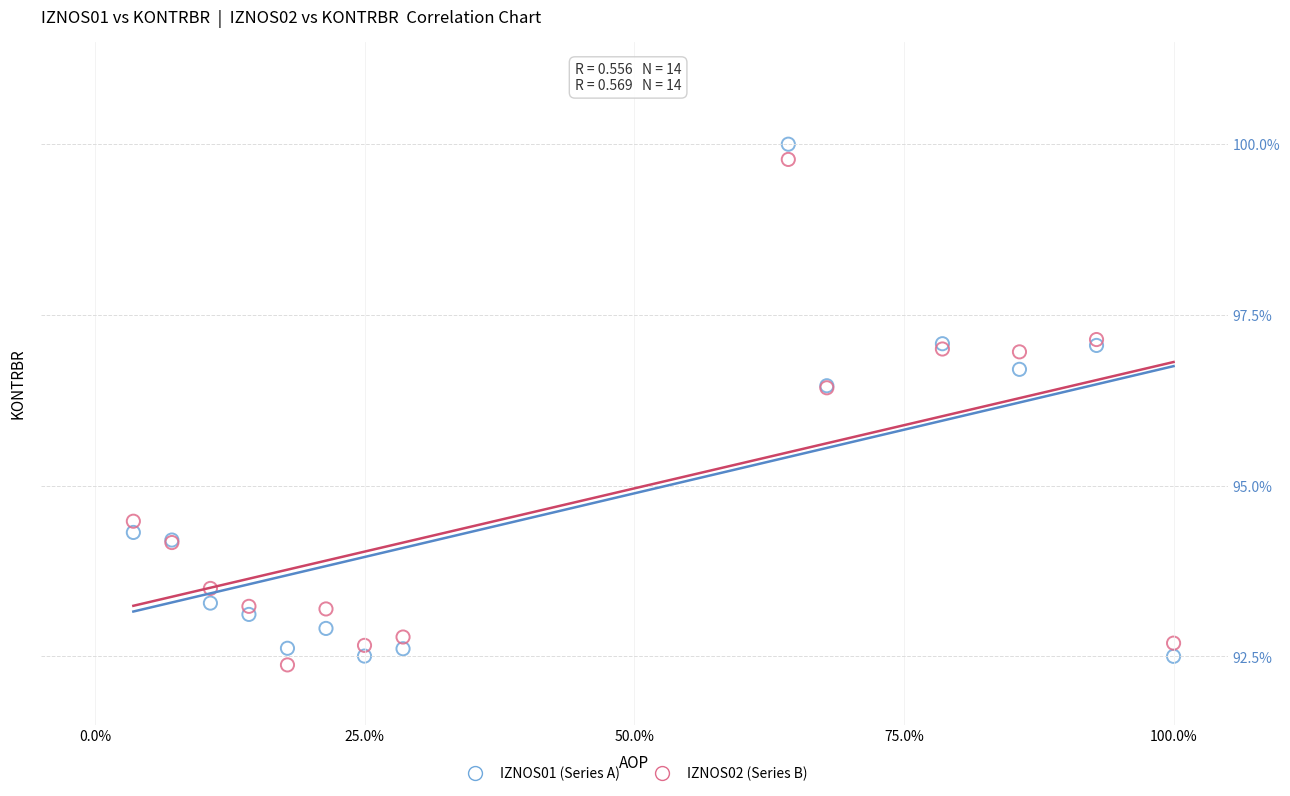

Which series has the largest Y range (max minus min)?

IZNOS01 (Series A)